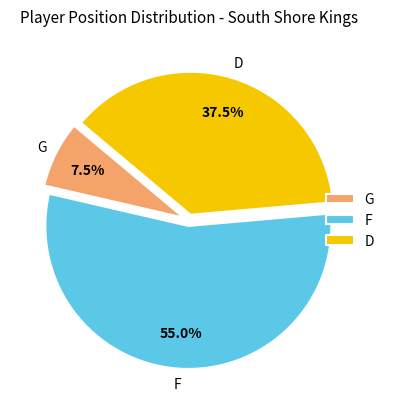

What is the total percentage of F and D?

92.5%